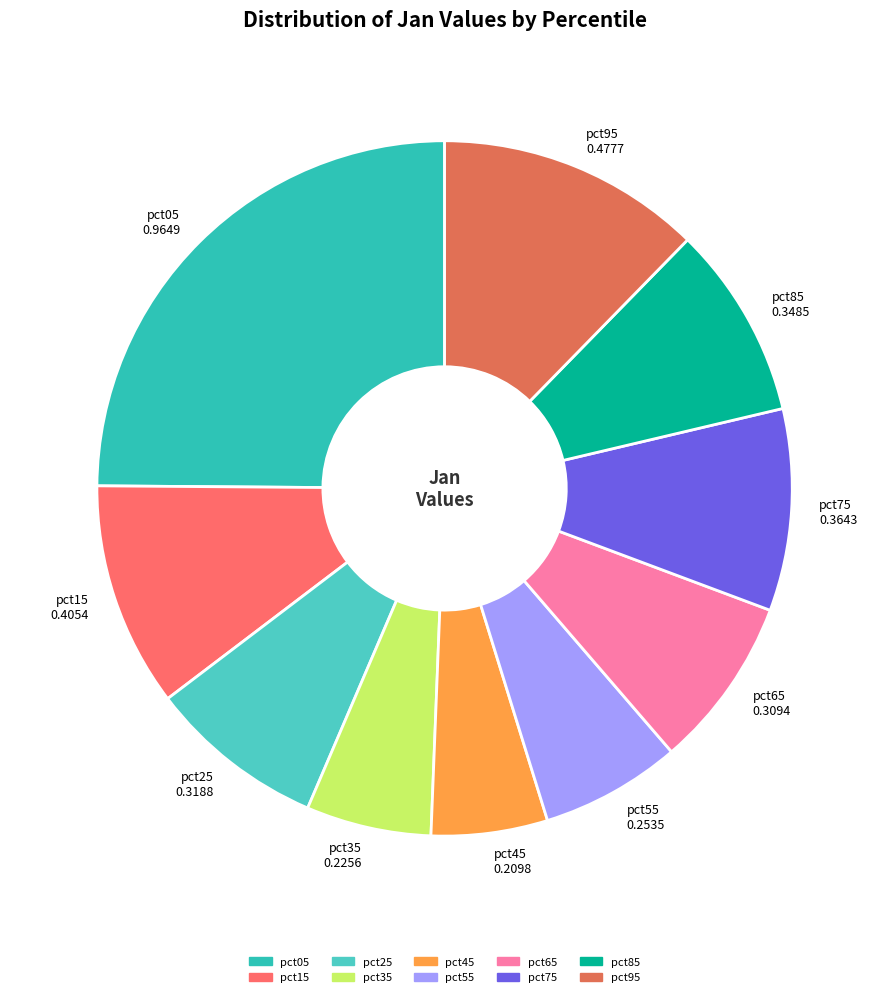

Which has a higher value, pct25 or pct75?

pct75